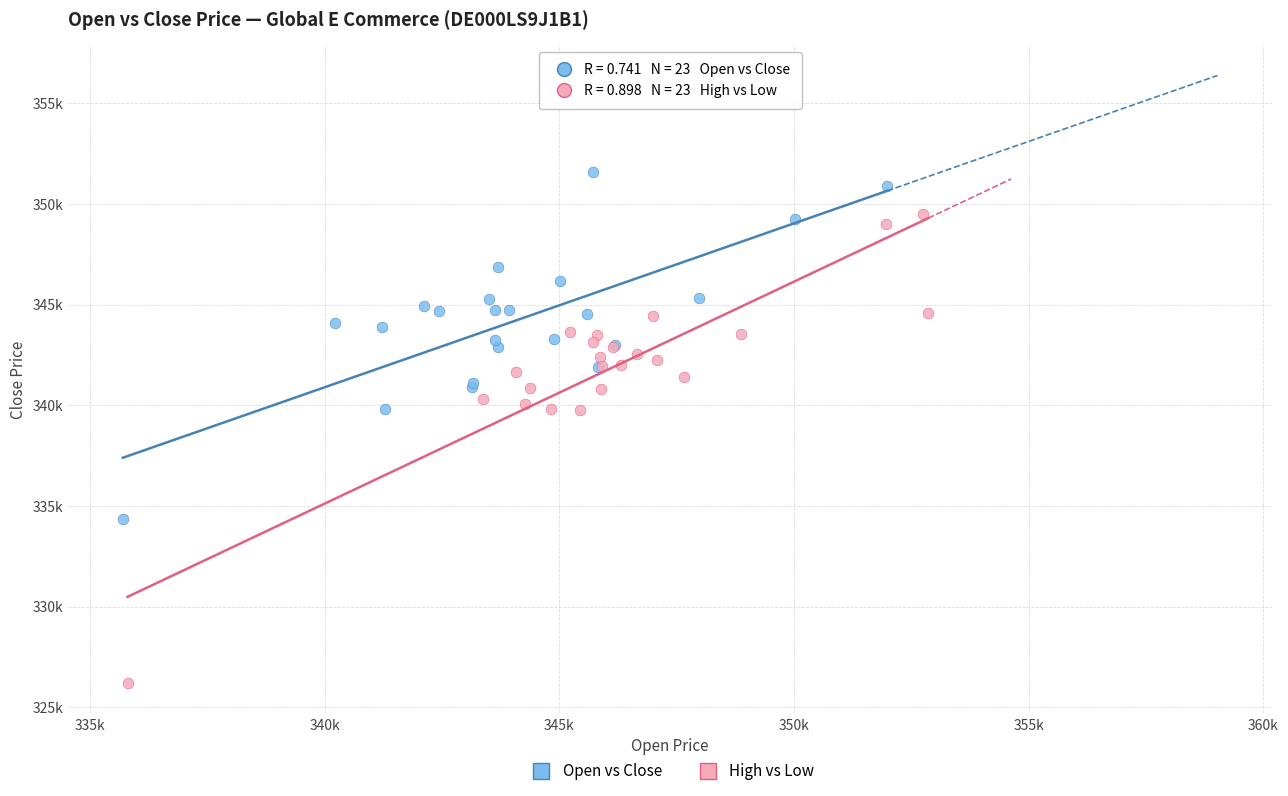

Which series has the widest spread of Y values?

High vs Low